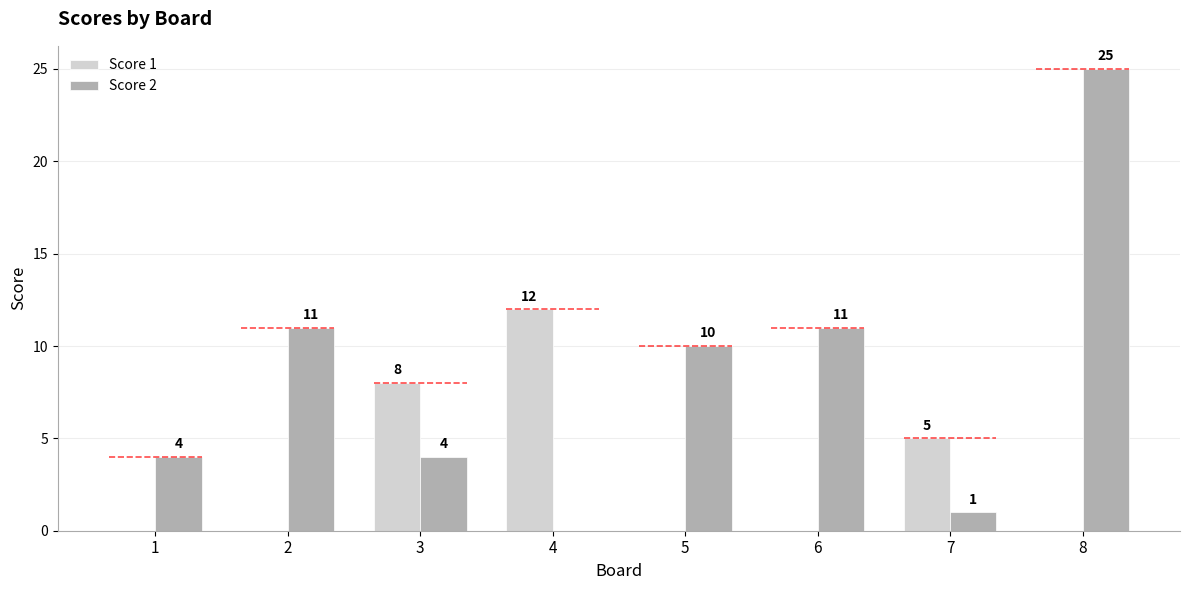

What is the difference between the highest and lowest values at 4?

12